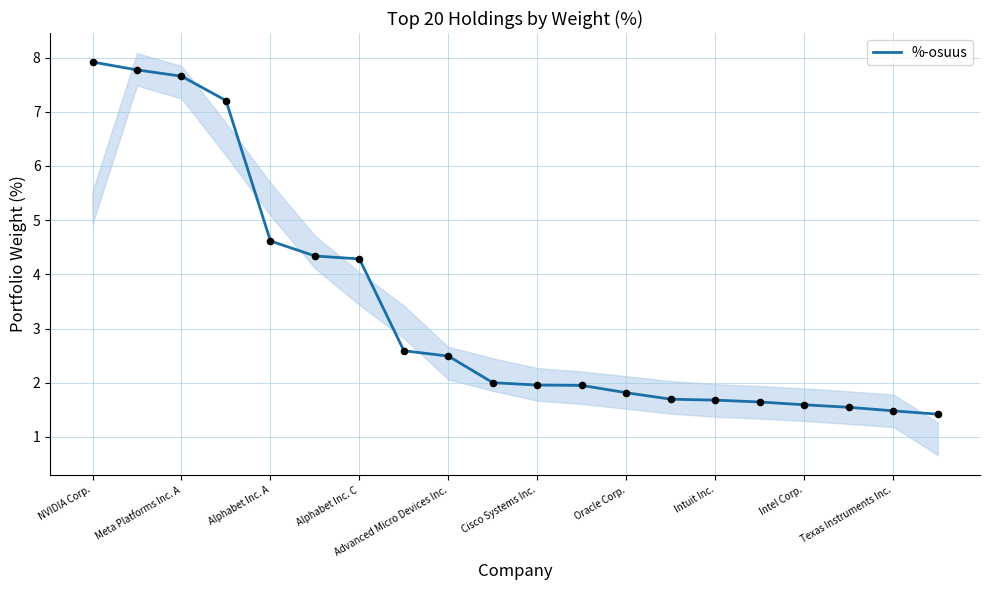

What is the approximate value of %-osuus at Cisco Systems Inc.?

2.0